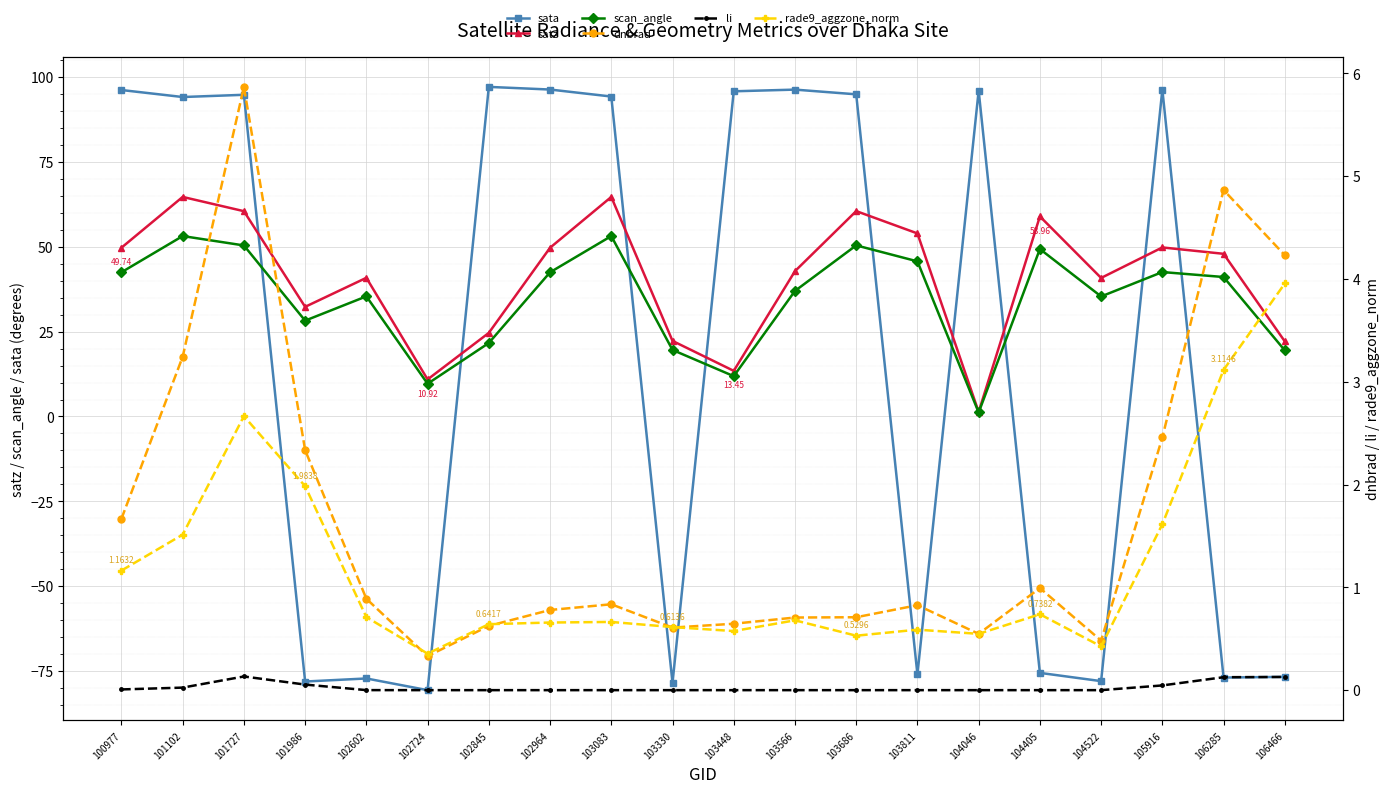

What is the minimum value for satz?

1.3